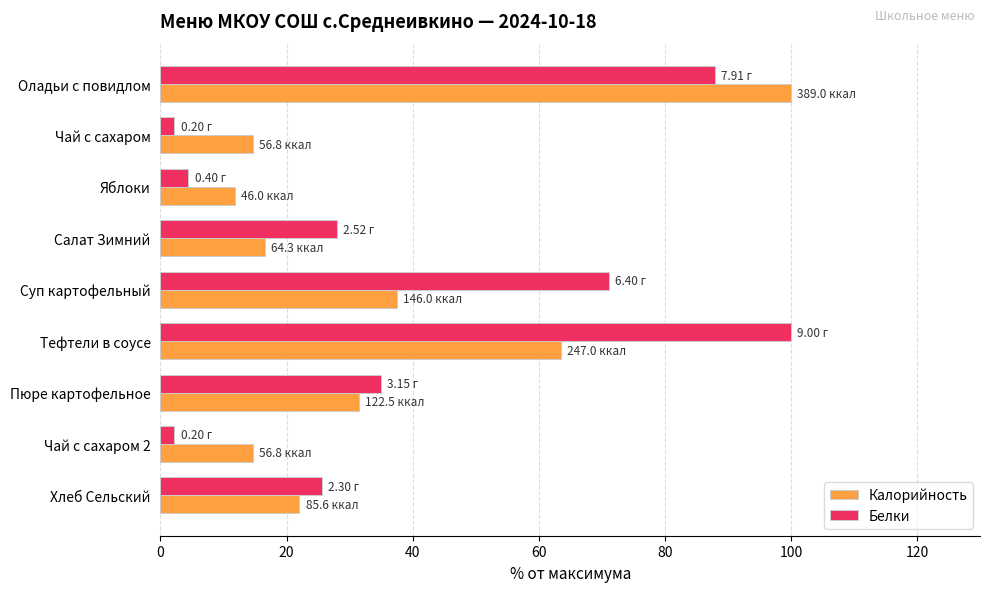

How many data points in Белки are above 28?

5